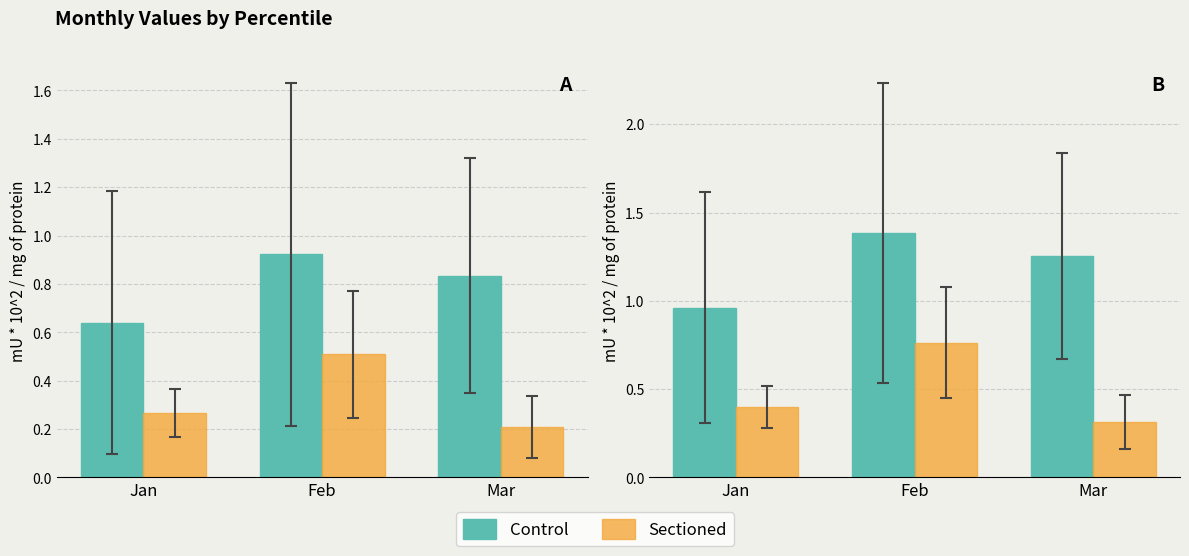

What is the difference between the maximum and second lowest values in the Control series?

0.1